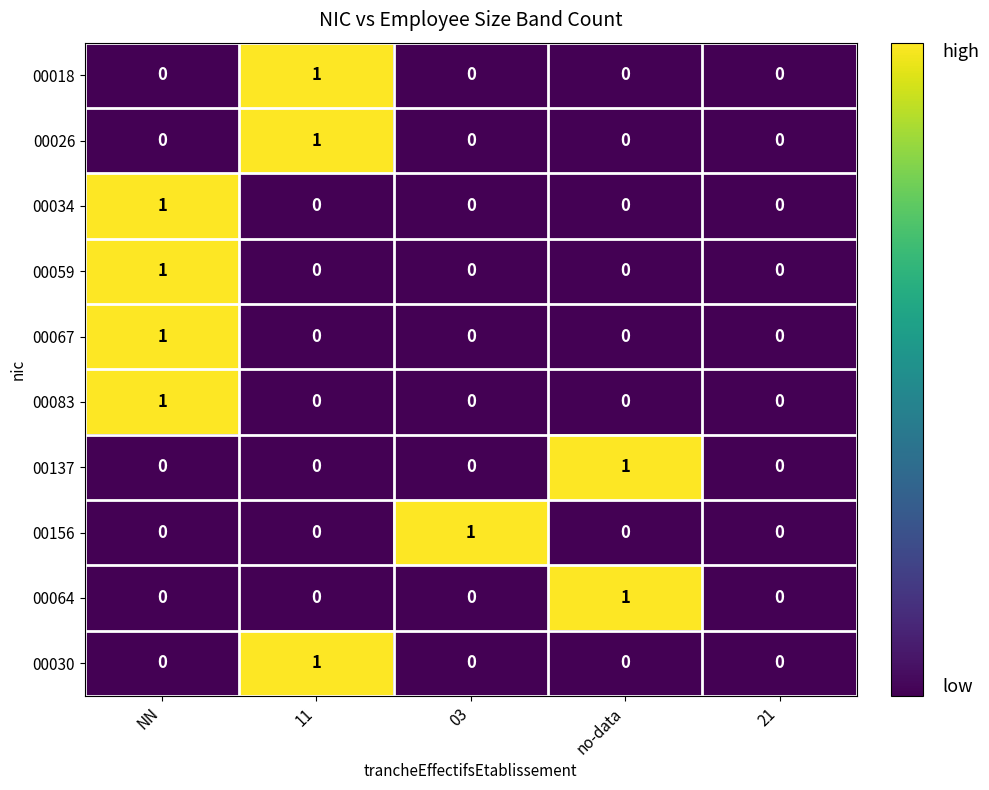

The value of 00067 at no-data is -1. True or false?

False